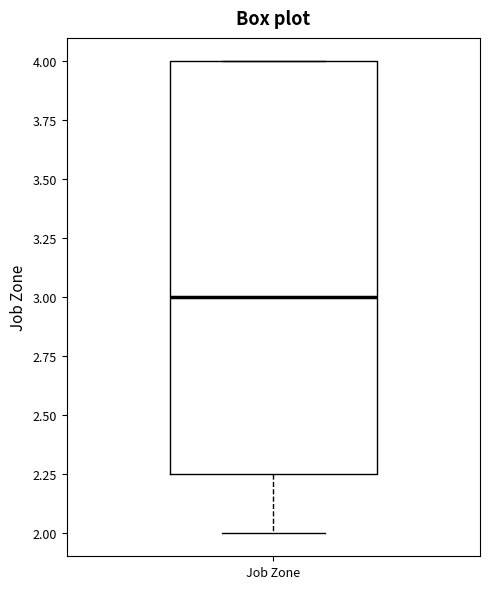

Where is the upper edge of the box for Job Zone on the y-axis? The values are not printed on the chart, so give them approximately, as read against the axis.

4.00